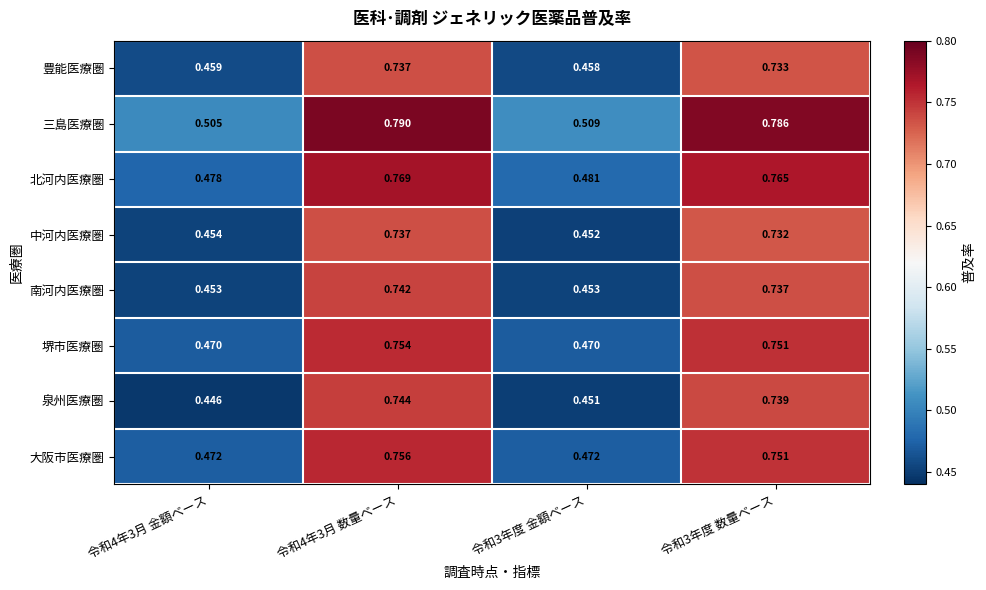

What is the difference between the highest and lowest values at 令和4年3月 数量ベース?

0.1